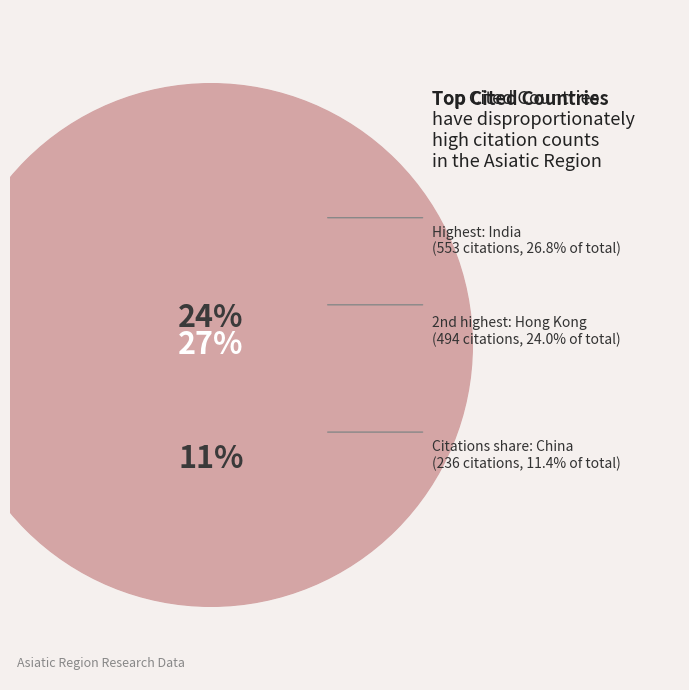

Does China represent more than half of the total?

No